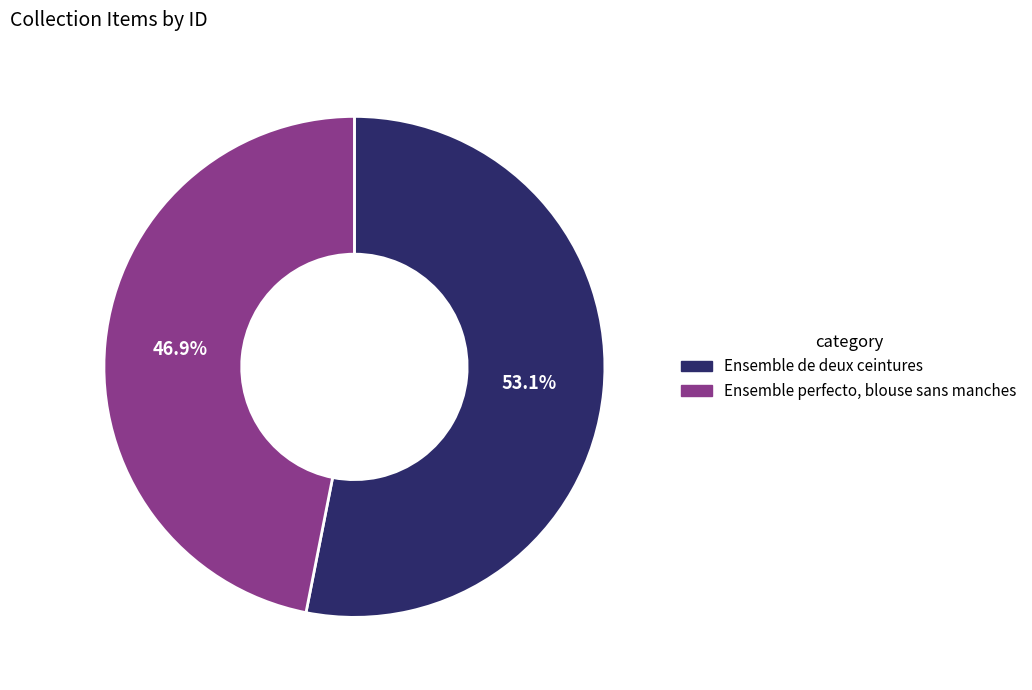

Does any single category account for the majority?

Yes